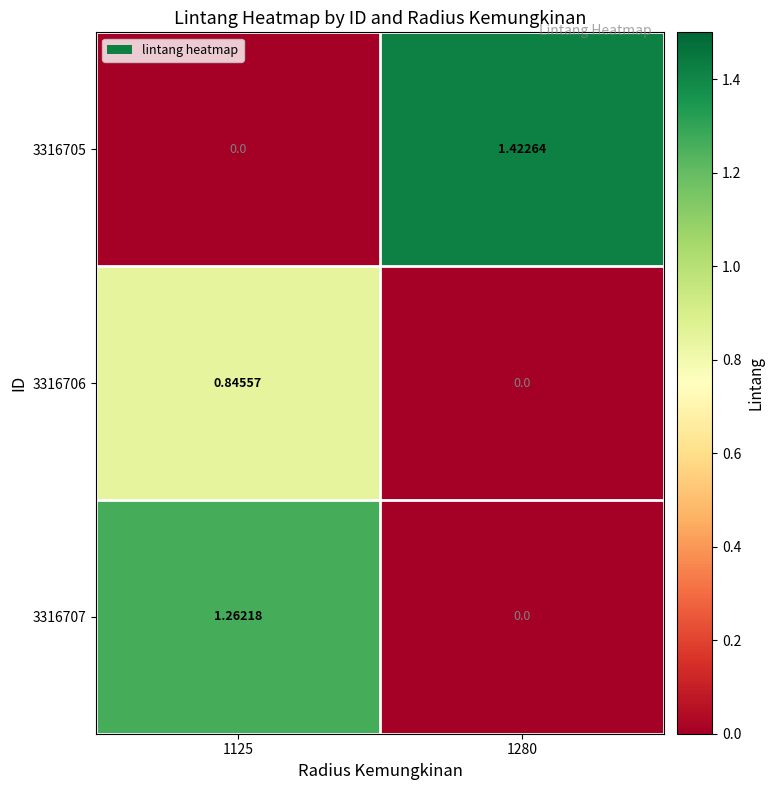

What is the total value across all series at 1280?

1.4